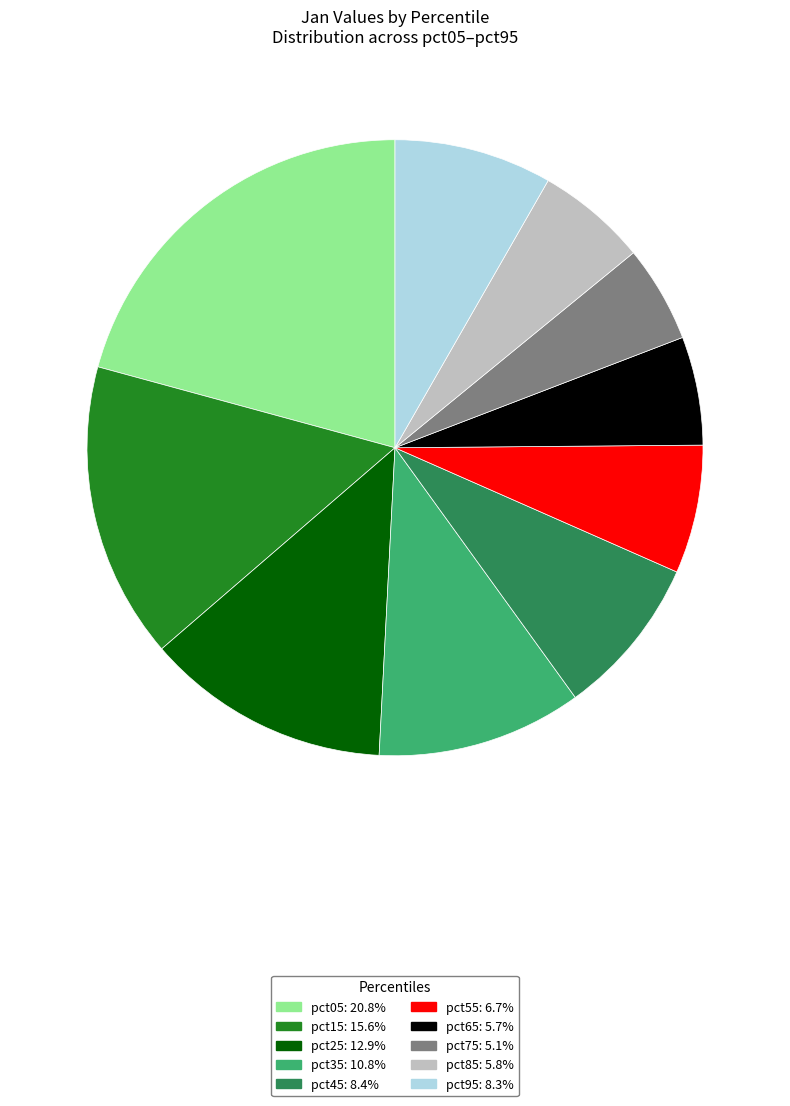

Do pct65 and pct25 together represent more than half of the pie?

No